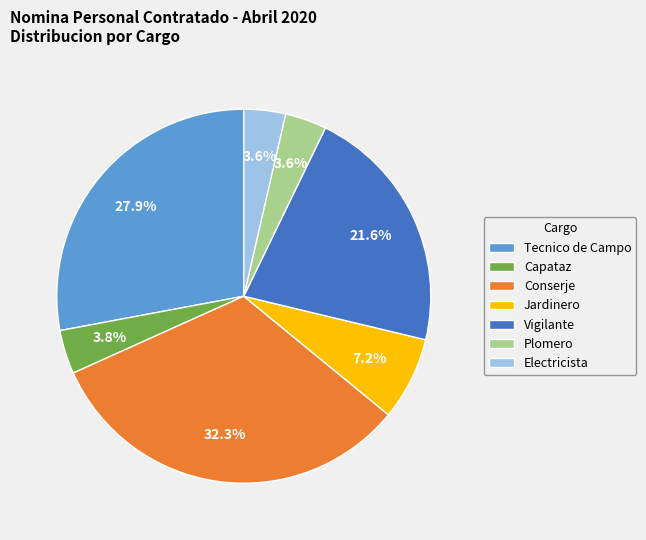

What percentage is the Plomero slice, to the nearest percent?

4%